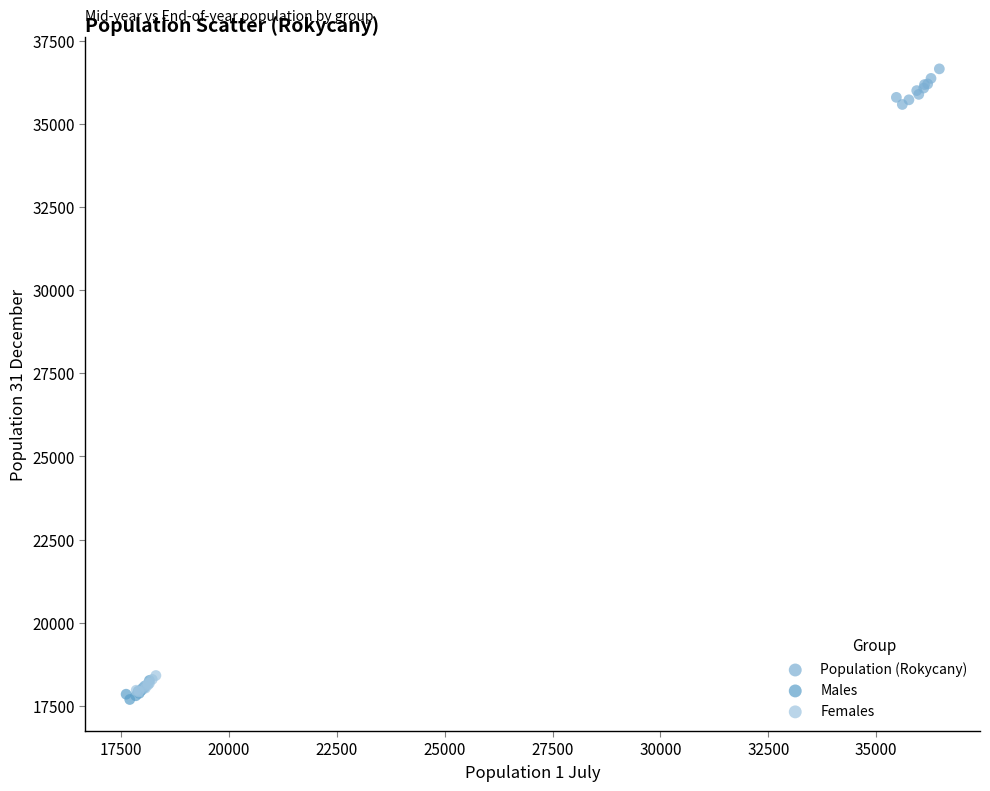

Which series reaches the minimum Y coordinate?

Males